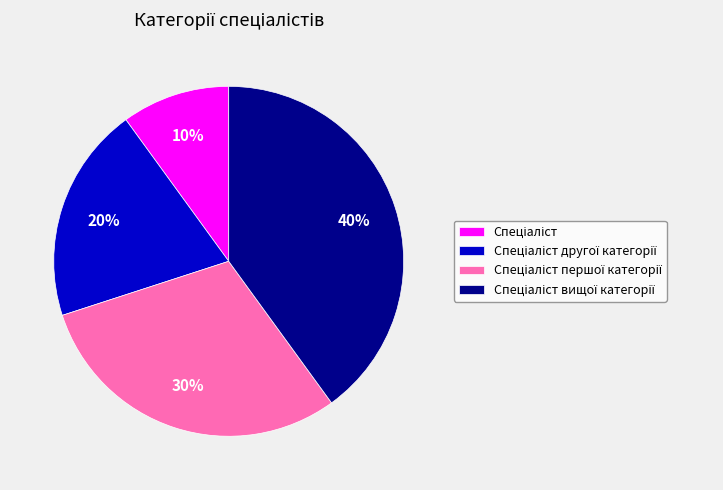

To the nearest percent, what is the difference between the largest and smallest slice percentages?

30%